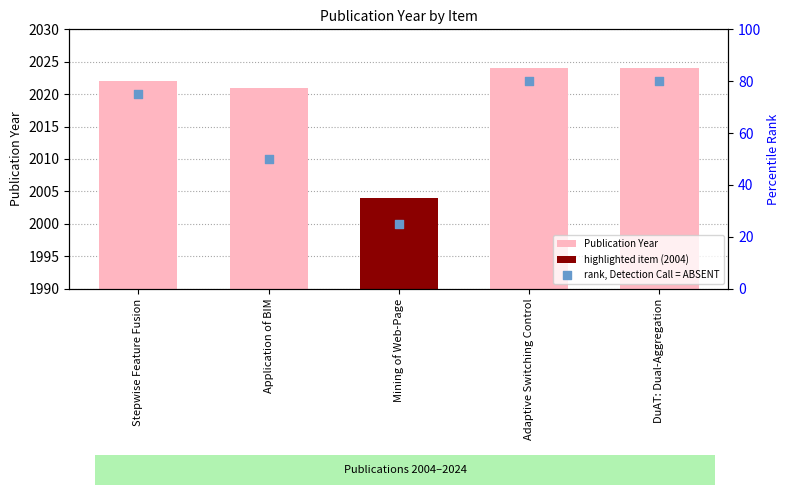

Which series has the largest Y range (max minus min)?

rank, Detection Call = ABSENT